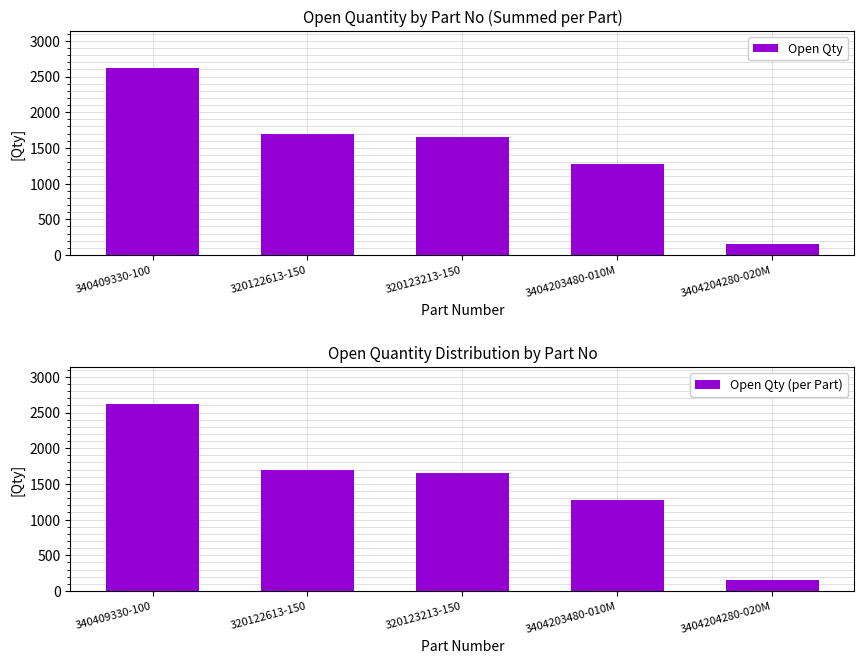

How many bars are there in total?

10